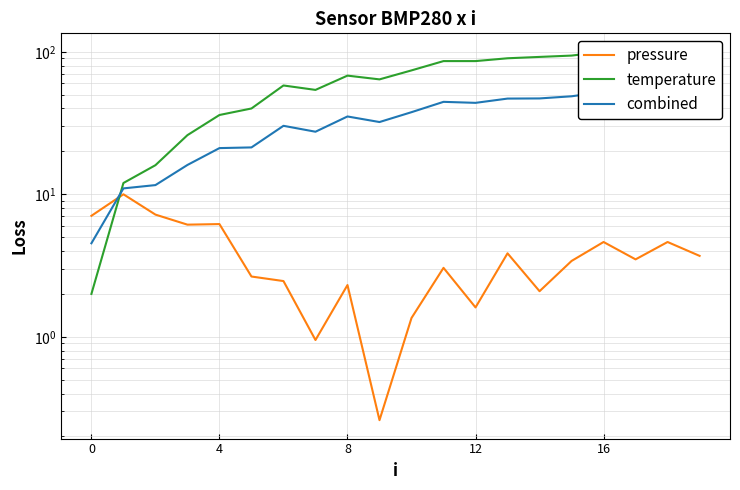

How many data points in pressure are above 3?

12